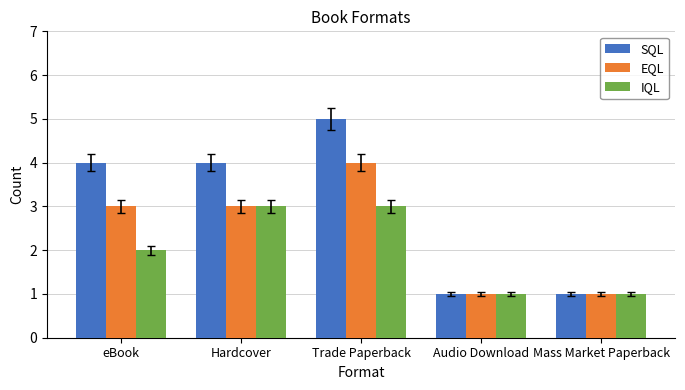

What is the maximum value for SQL?

5